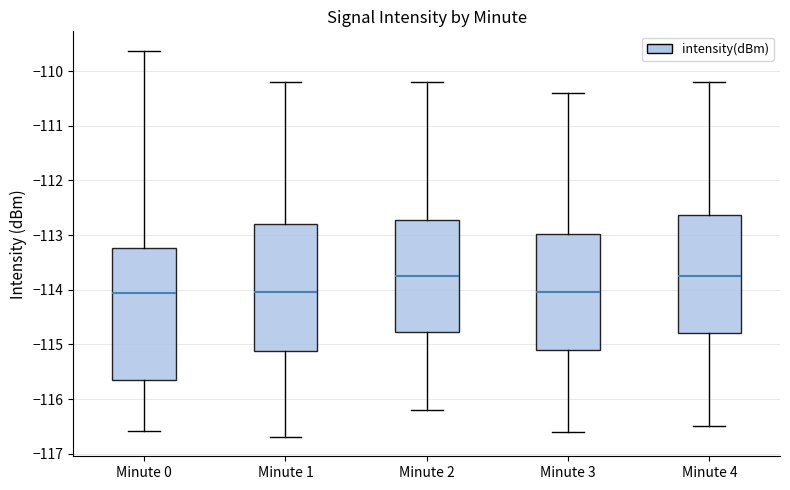

Which box is the tallest, from its lower edge to its upper edge?

Minute 0